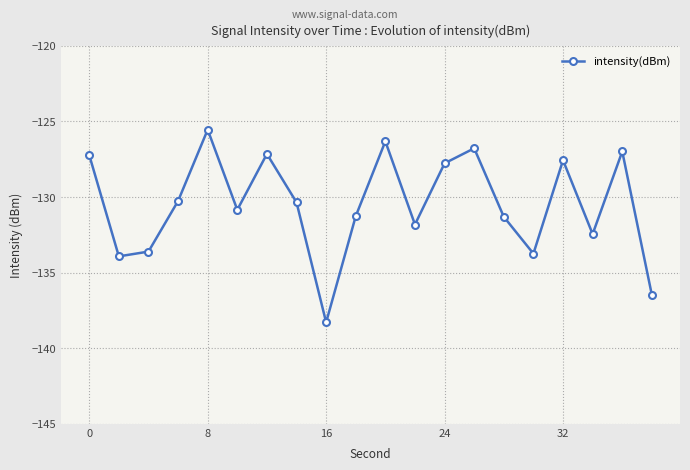

What is the difference between the maximum and minimum values?

12.7